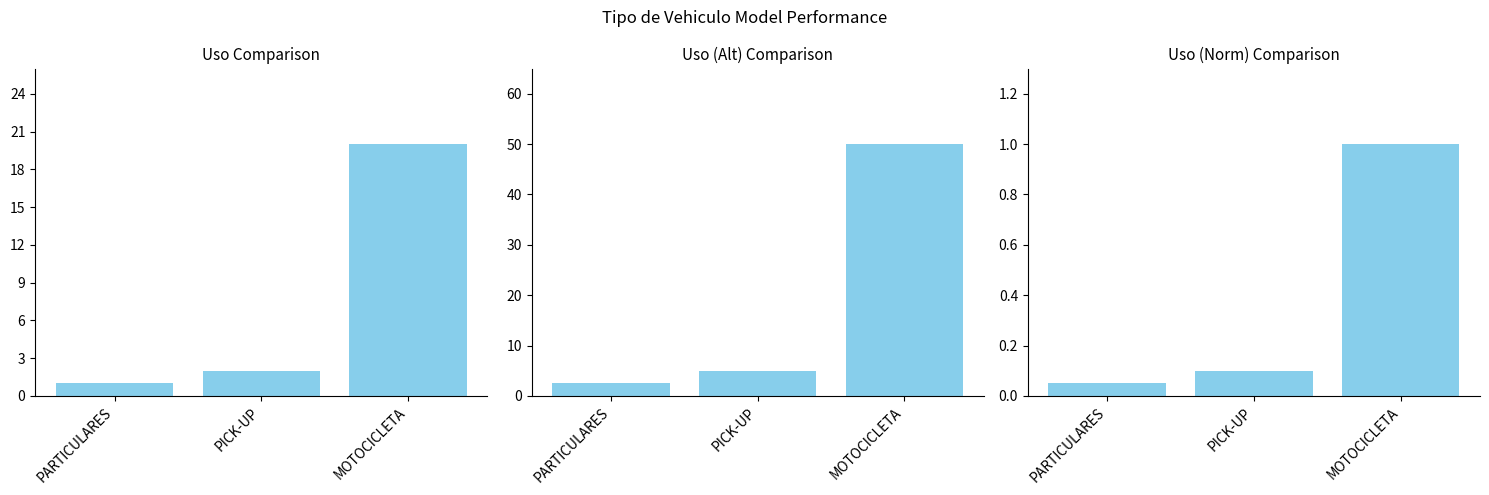

Is it true that the value at PICK-UP is 0.2?

False